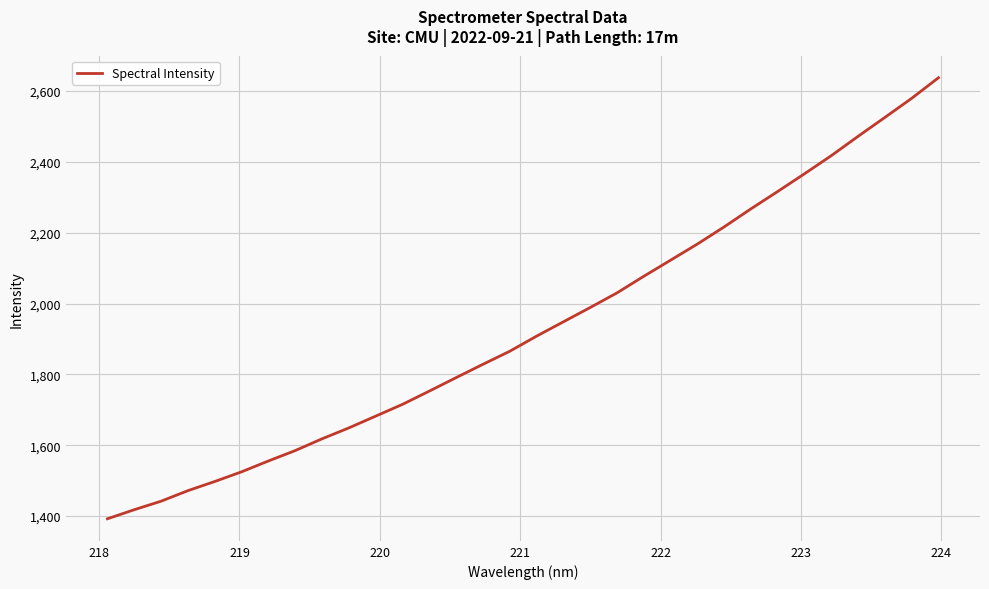

What is the greatest value displayed?

2637.8